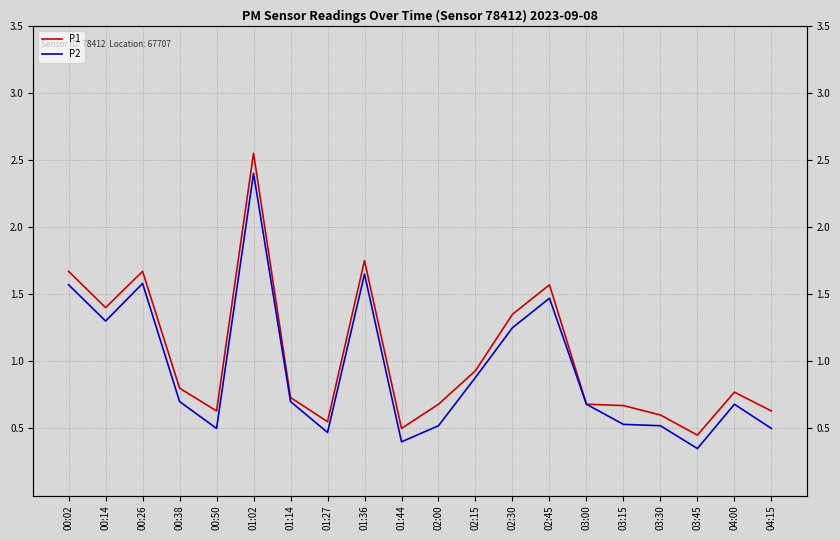

Reading right to left, what are all the values shown in this chart?

P1: 0.6	0.8	0.5	0.6	0.7	0.7	1.6	1.4	0.9	0.7	0.5	1.8	0.6	0.7	2.5	0.6	0.8	1.7	1.4	1.7
P2: 0.5	0.7	0.3	0.5	0.5	0.7	1.5	1.2	0.9	0.5	0.4	1.6	0.5	0.7	2.4	0.5	0.7	1.6	1.3	1.6